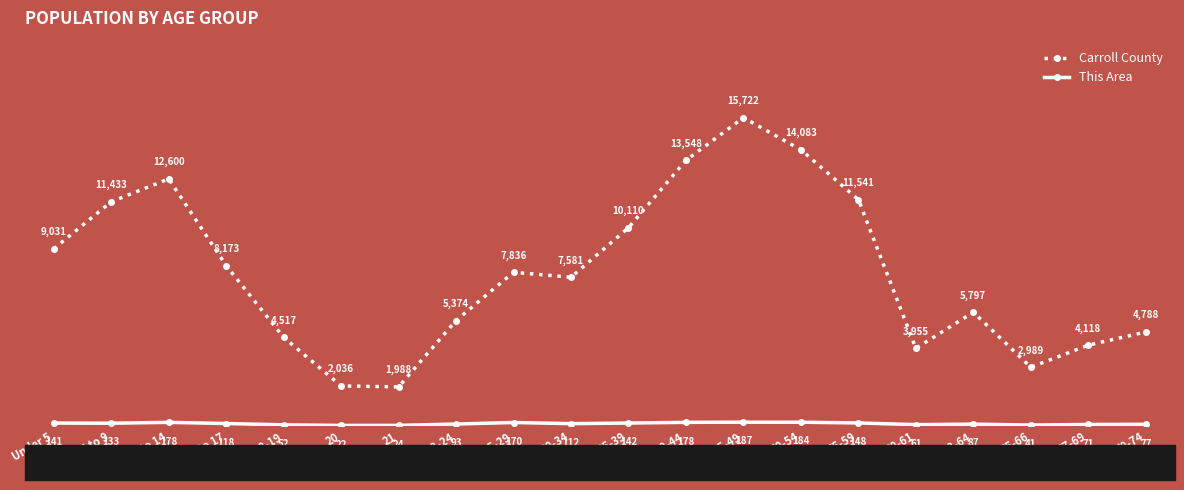

Where is the first local minimum for Carroll County?

21